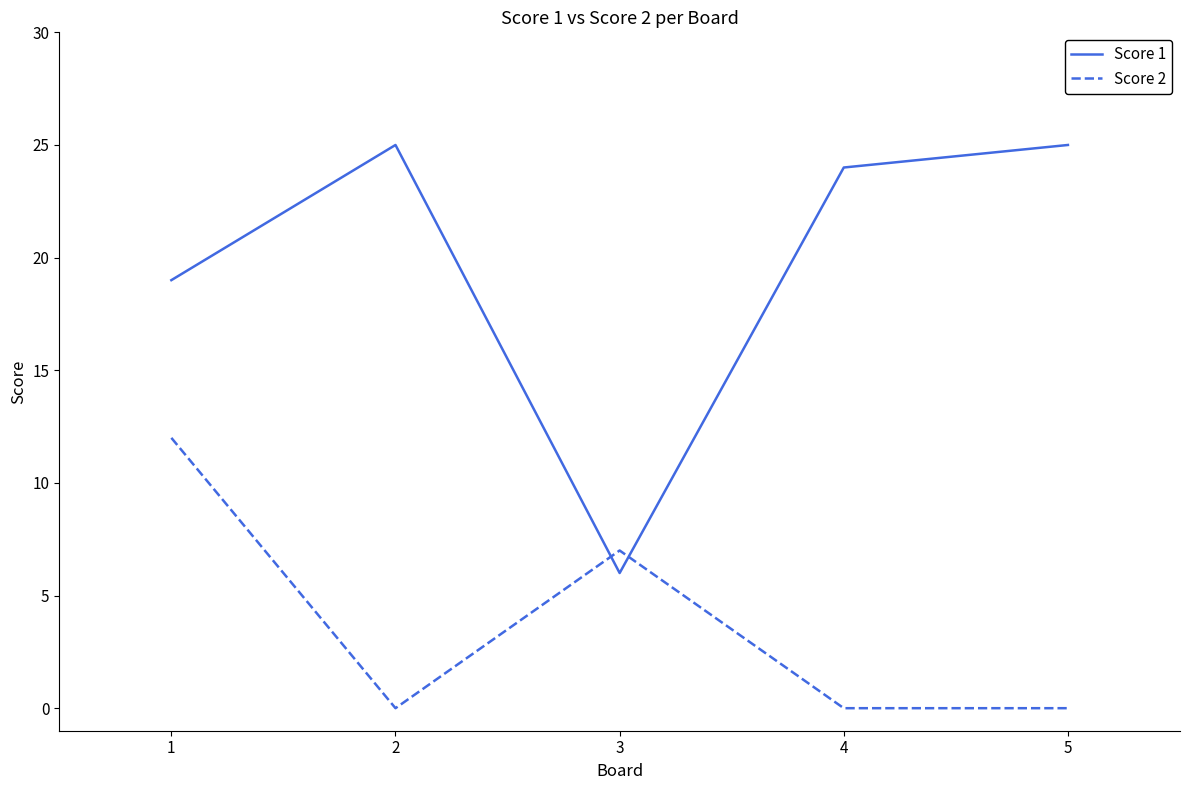

After their last crossing, which series has the higher values: Score 2 or Score 1?

Score 1